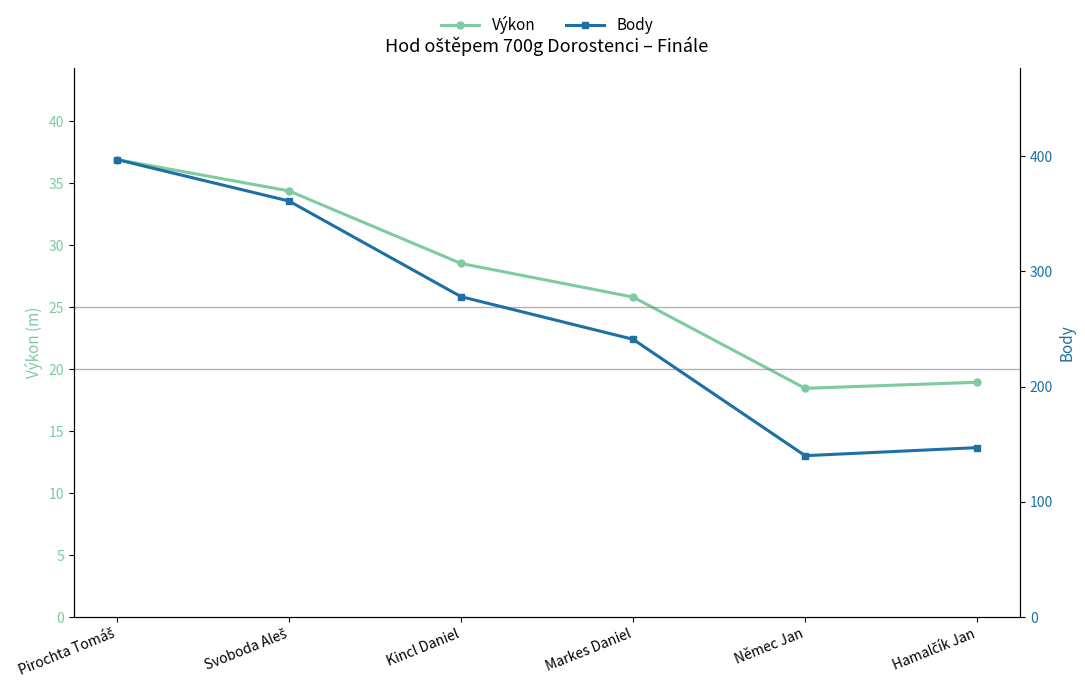

Where does the Body series first go above 278?

Pirochta Tomáš